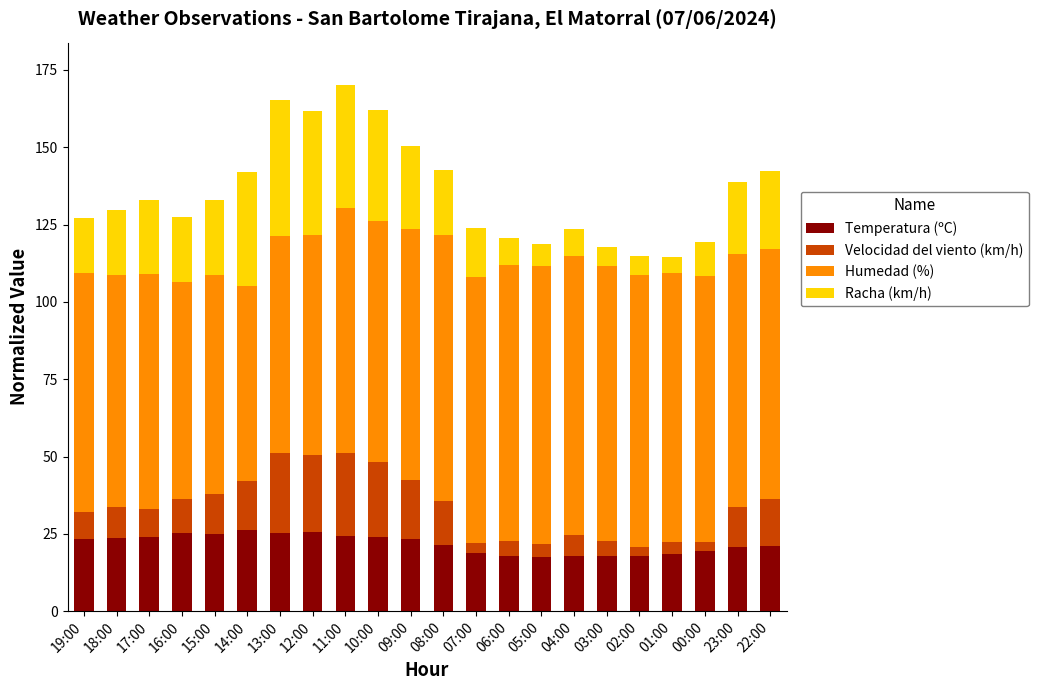

What is the highest value of the Temperatura (ºC) series?

26.1